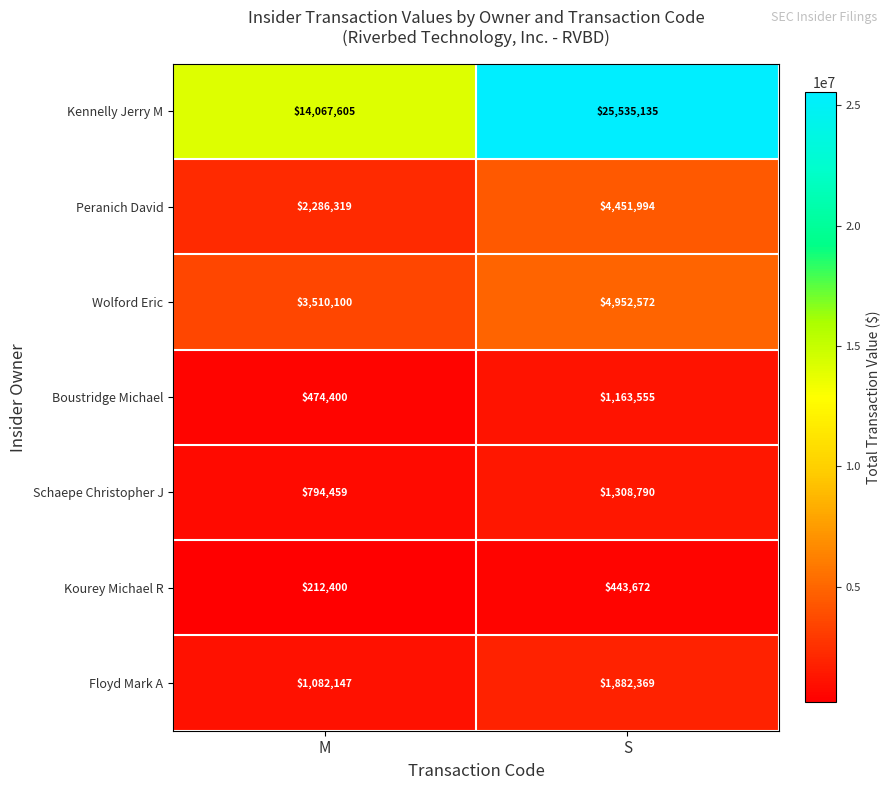

Rank the series by their maximum value, from highest to lowest.

Kennelly Jerry M, Wolford Eric, Peranich David, Floyd Mark A, Schaepe Christopher J, Boustridge Michael, Kourey Michael R